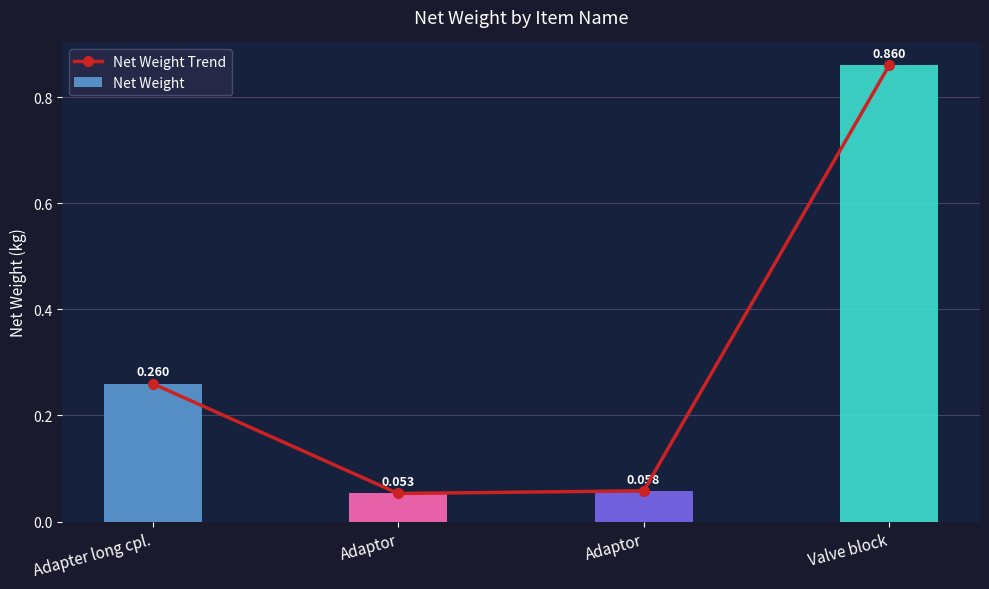

Between Adapter long cpl. and Adaptor, which series saw the biggest shift?

Net Weight Trend